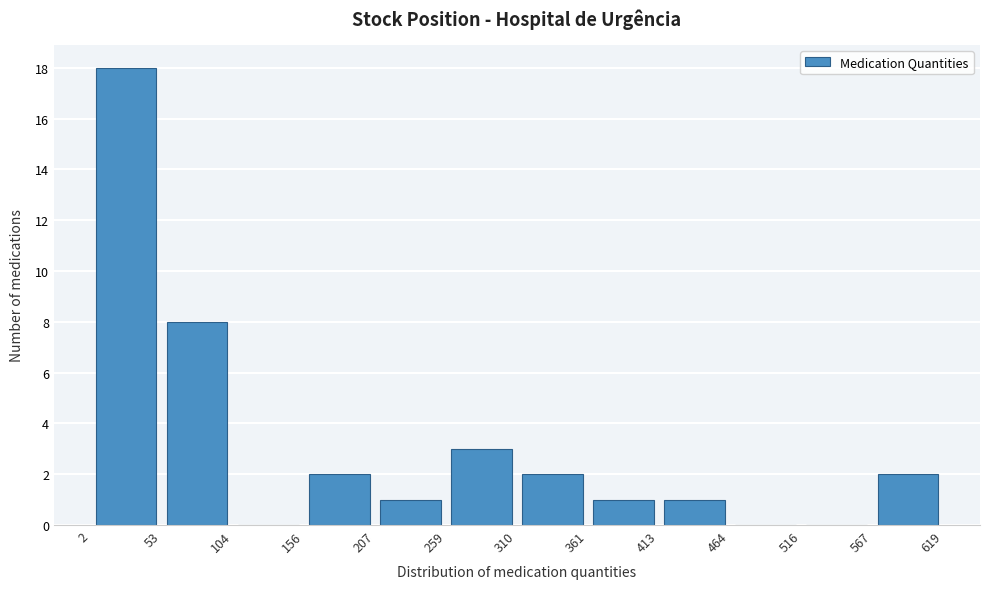

What is the height of the bar covering 156 to 207 on the x-axis? The values are not printed on the chart, so give them approximately, as read against the axis.

2